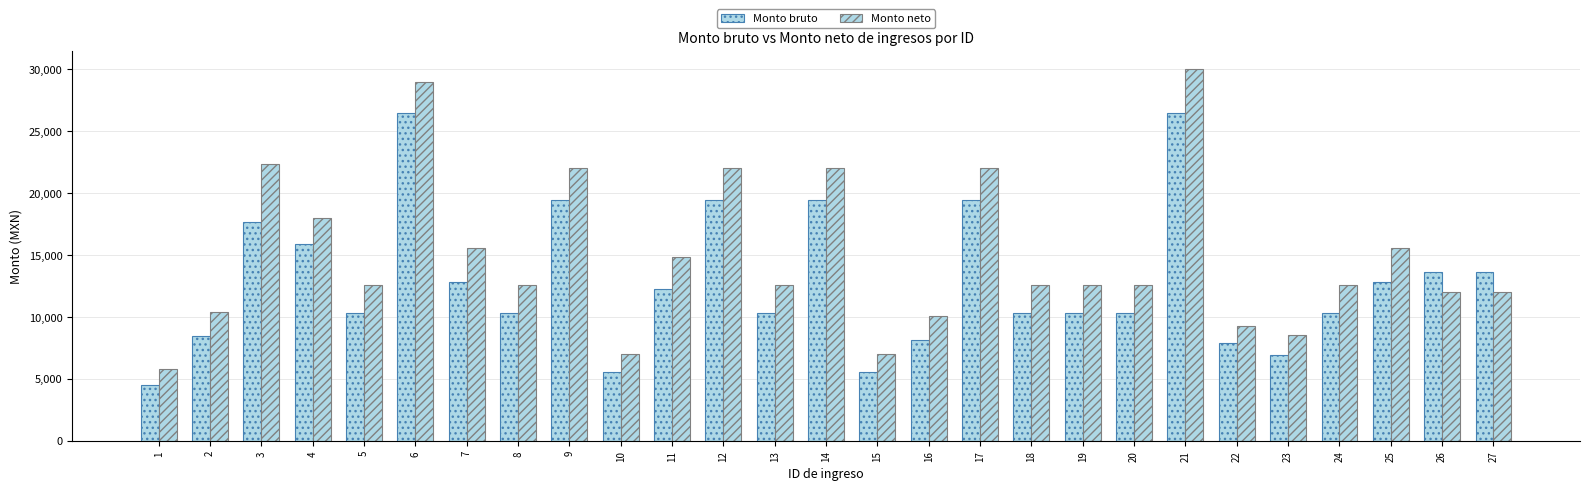

How many series are shown in this chart?

2